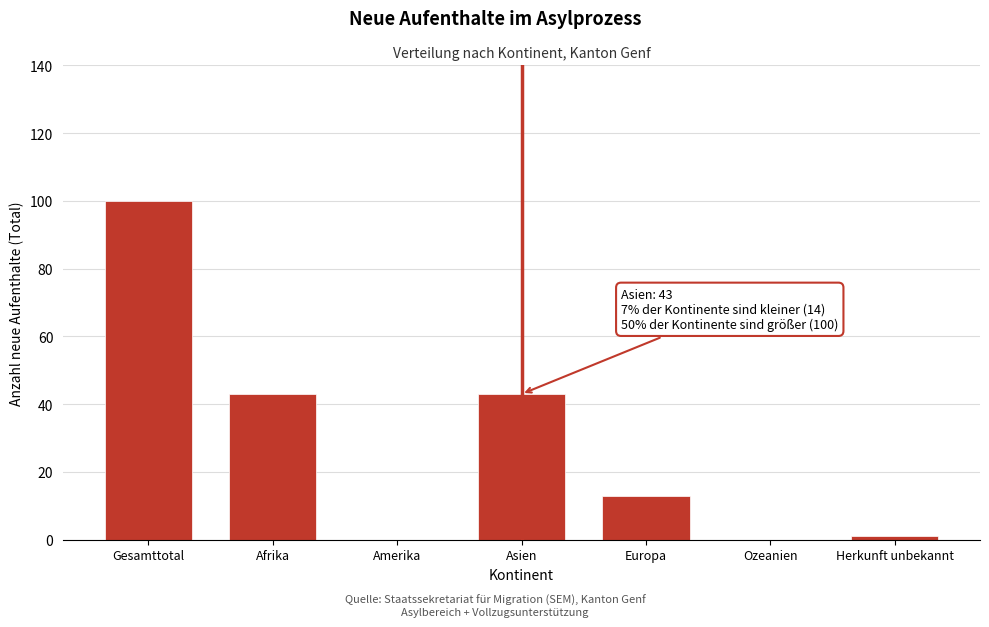

Reading left to right, what are all the values shown in this chart?

Gesamttotal=100	Afrika=43	Amerika=0	Asien=43	Europa=13	Ozeanien=0	Herkunft unbekannt=1